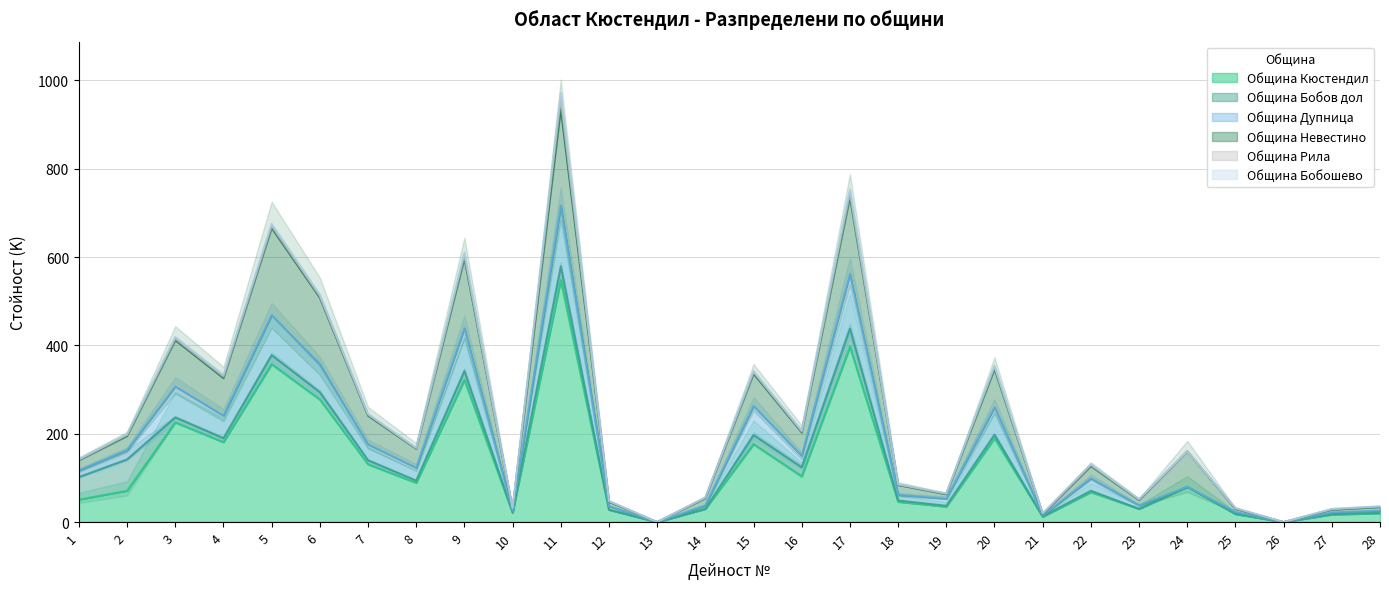

What is the spread (max minus min) of values at 7?

110